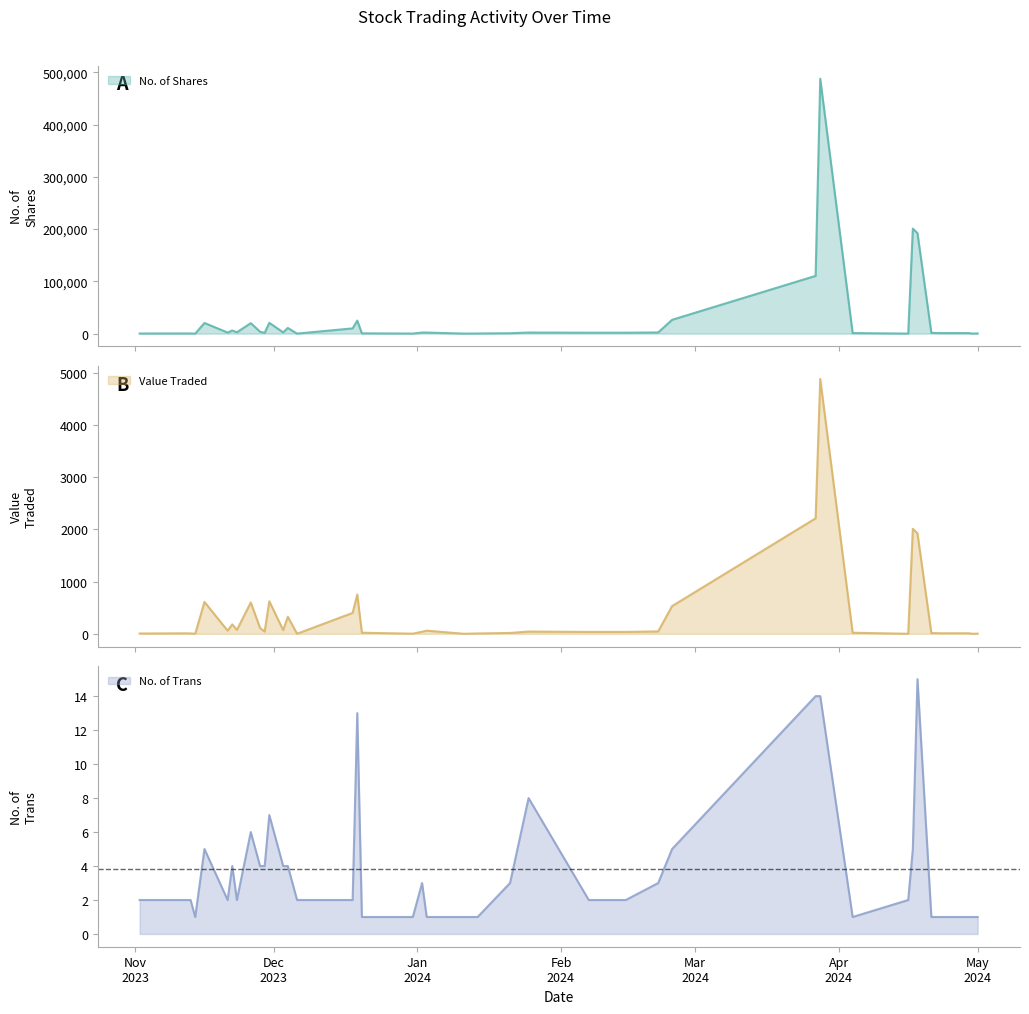

At which label does No. of Shares reach its minimum?

30/04/2024